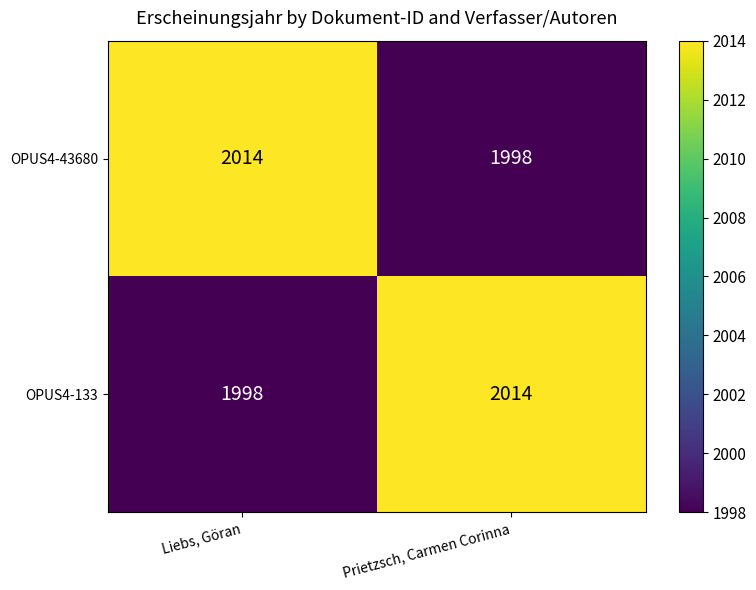

At Liebs, Göran, list the series in order from largest to smallest.

OPUS4-43680, OPUS4-133